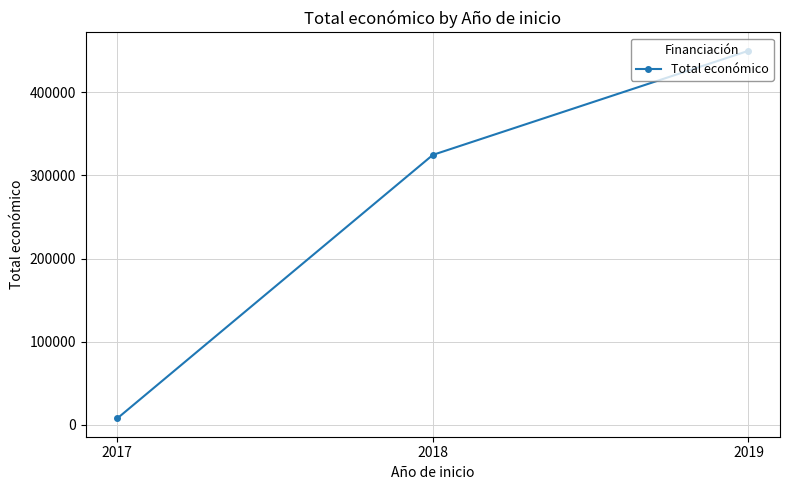

Rank the categories by value from highest to lowest.

2019, 2018, 2017